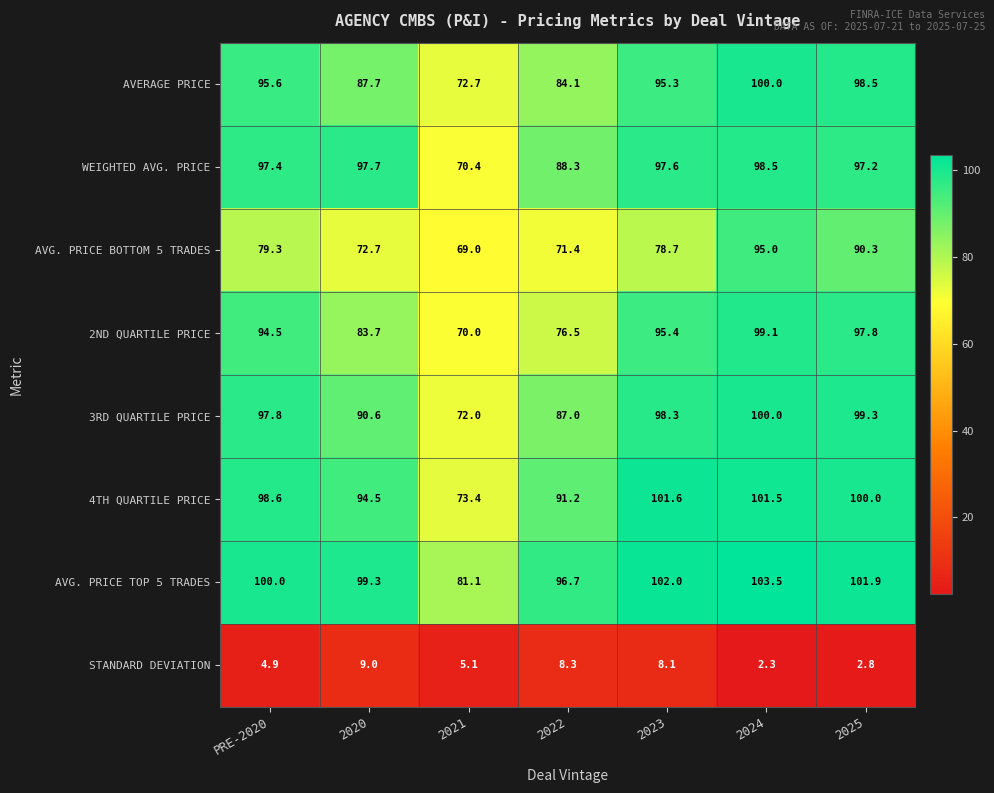

True or false: WEIGHTED AVG. PRICE has a value of 139.7 at 2023.

False